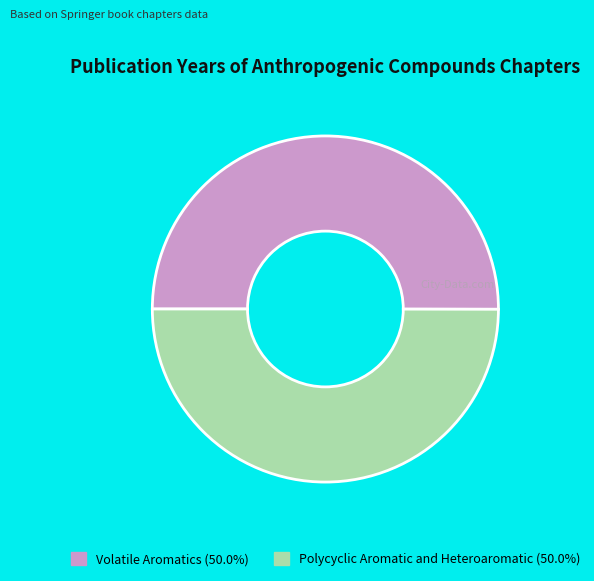

Do Polycyclic Aromatic and Heteroaromatic and Volatile Aromatics together represent more than half of the pie?

Yes